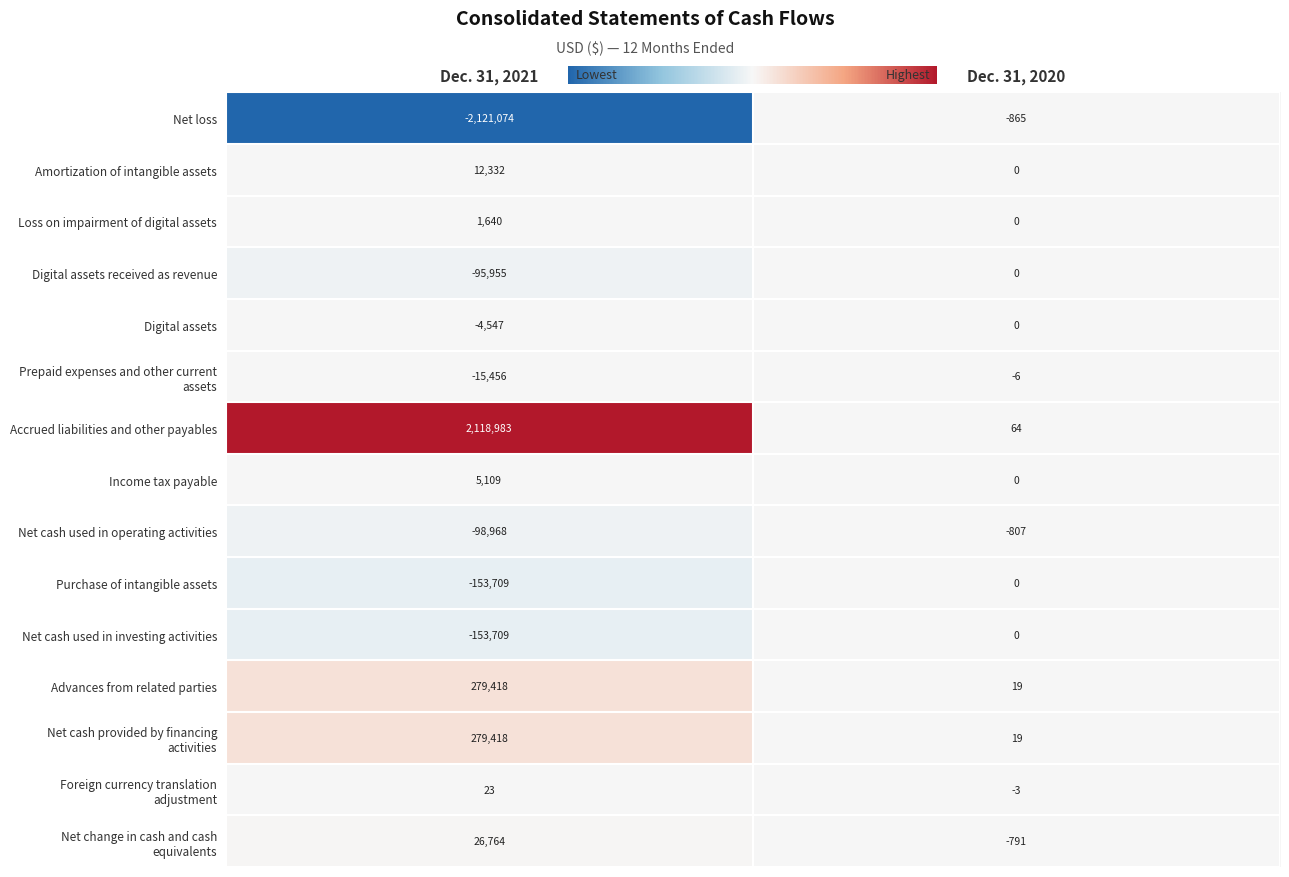

What is the difference between the highest and lowest values at Dec. 31, 2021?

4240057